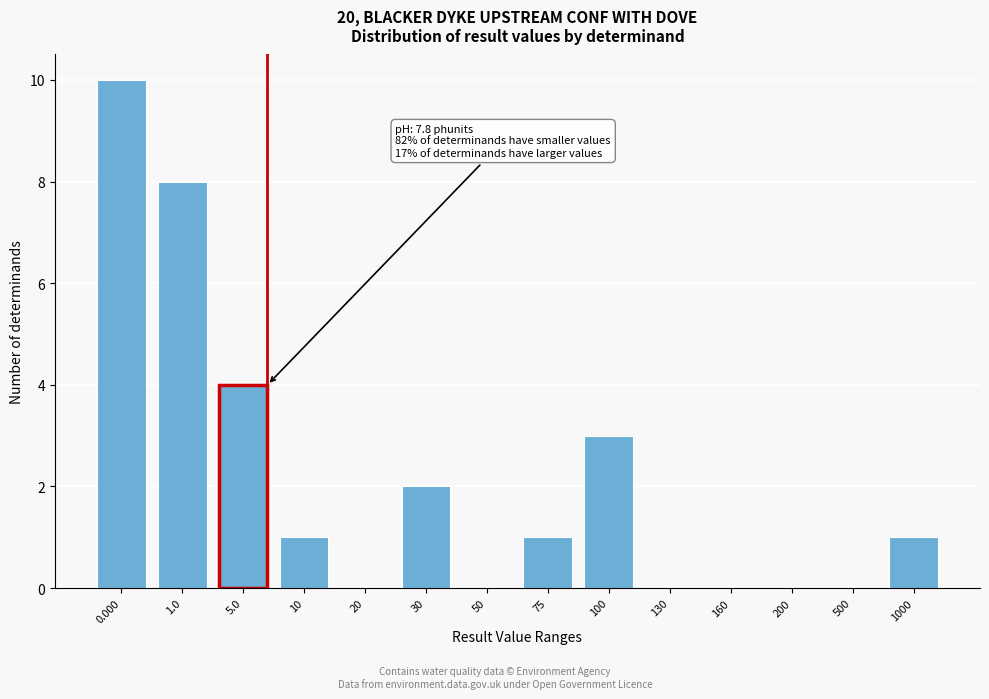

Reading right to left, list all the values displayed in this chart.

1000=1	500=0	200=0	160=0	130=0	100=3	75=1	50=0	30=2	20=0	10=1	5.0=4	1.0=8	0.000=10